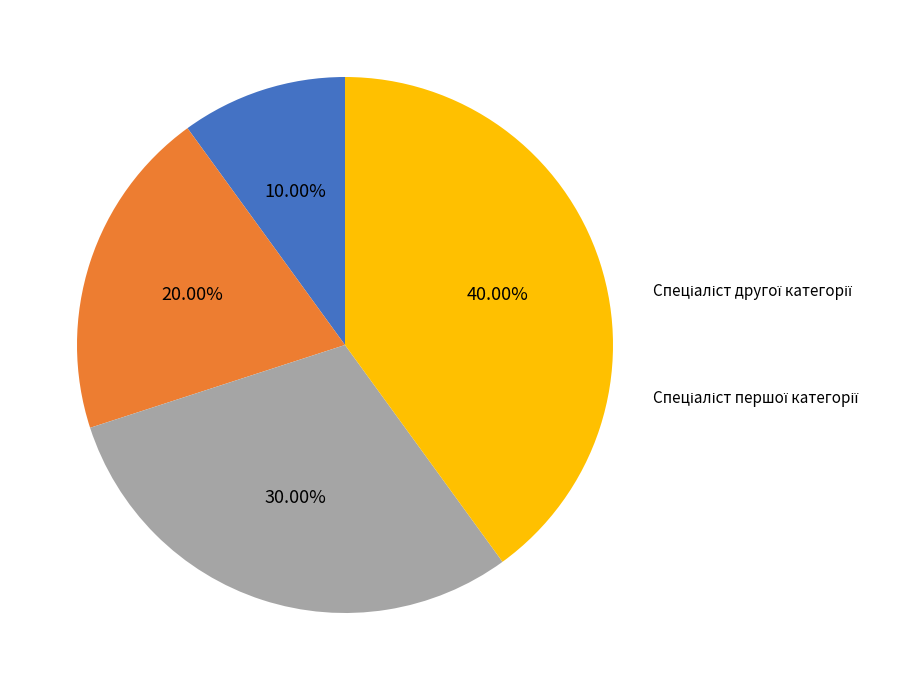

Combined, what portion of the pie is Спеціаліст першої категорії and Спеціаліст другої категорії?

50.0%